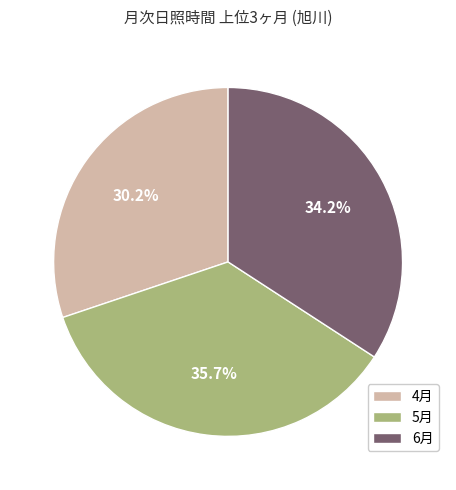

Is there a majority slice in this chart?

No